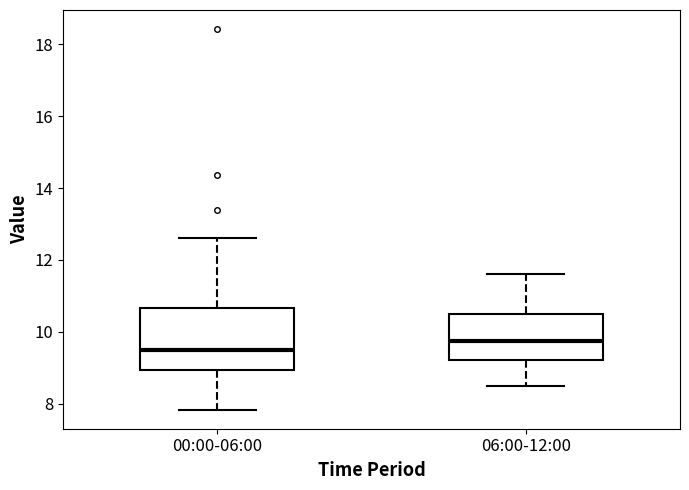

Reading left to right, transcribe this box plot: for each box, give where its median line is, the range the box spans, and where its two whiskers end, as read against the y-axis. The values are not printed on the chart, so give them approximately, as read against the axis.

00:00-06:00: median 9.6, box 9.0 to 10.6, whiskers 7.8 to 12.6
06:00-12:00: median 9.8, box 9.2 to 10.4, whiskers 8.6 to 11.6